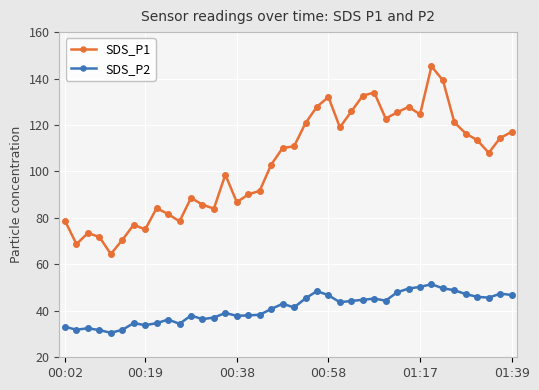

What is the average value of the SDS_P2 series?

41.2